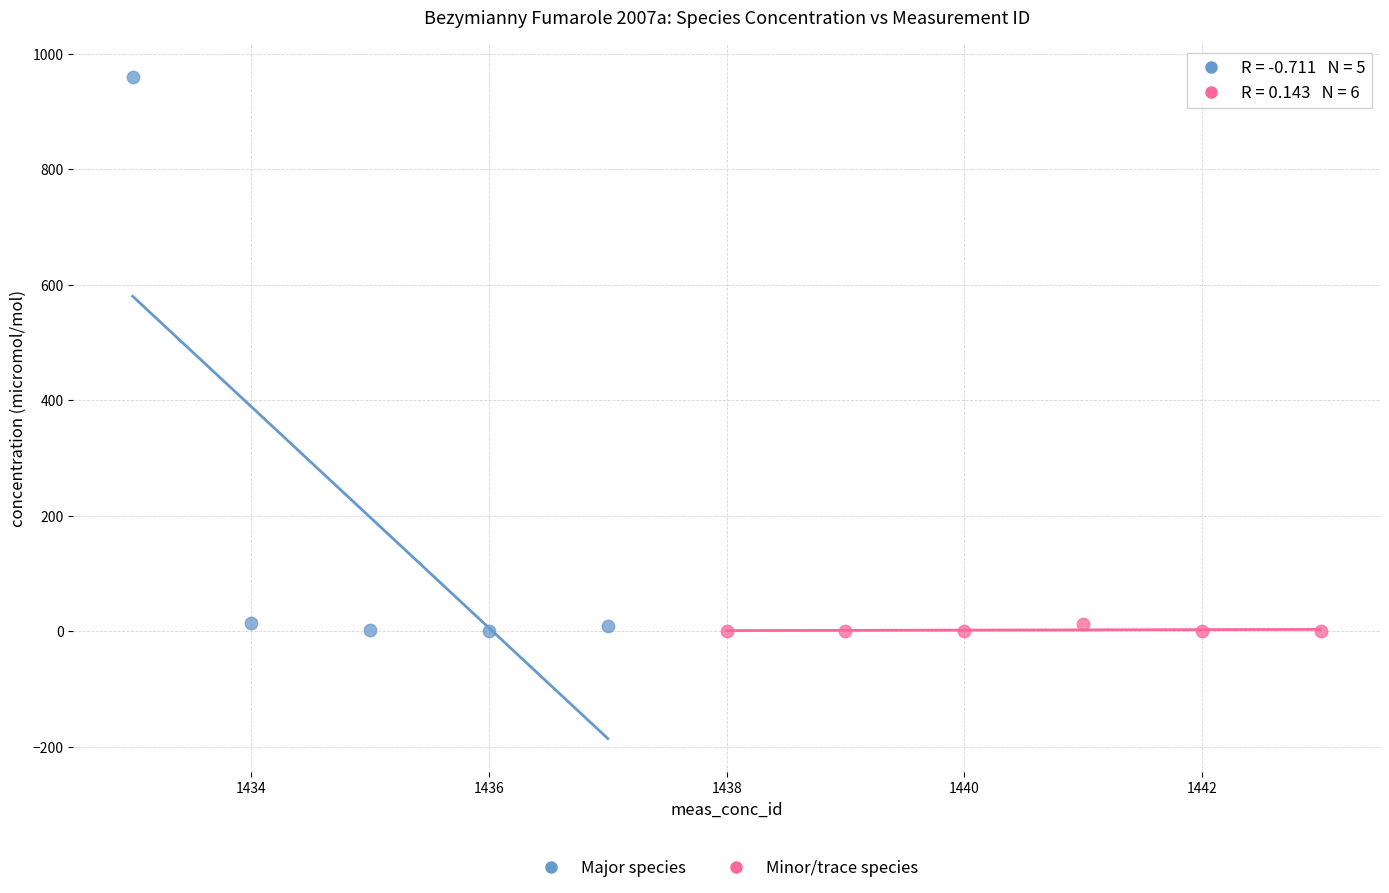

What are all the series names shown in the legend?

Major species, Minor/trace species